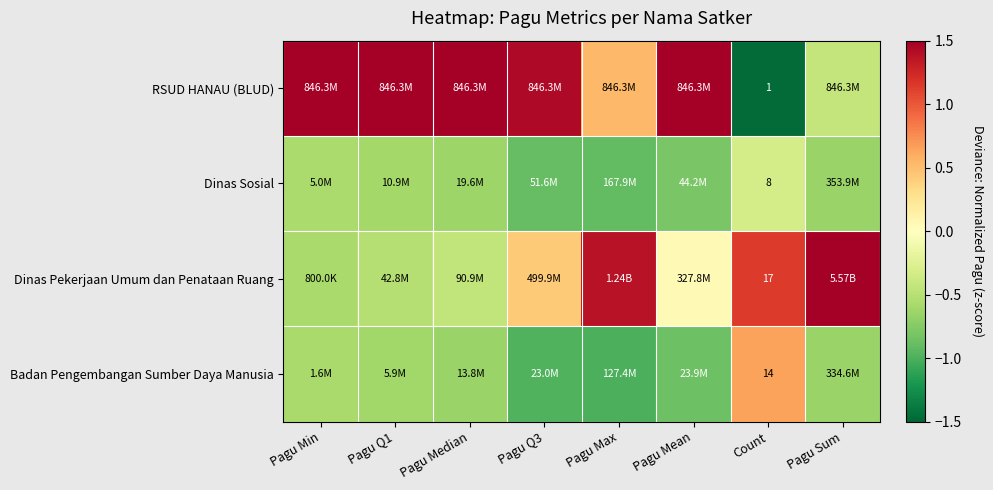

True or false: Dinas Sosial has a value of -0.8 at Pagu Mean.

True